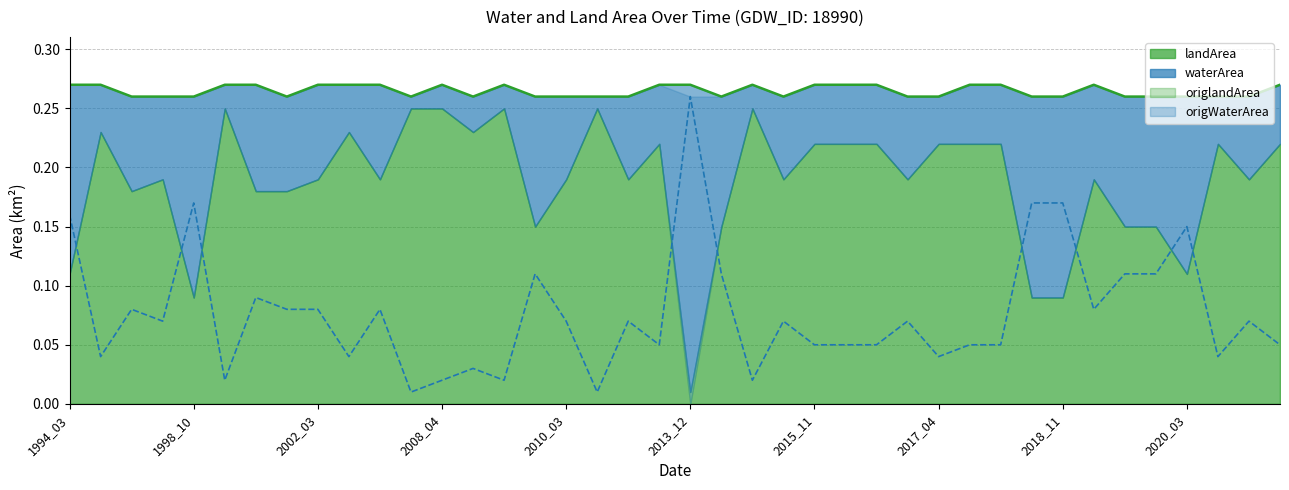

How many interior local valleys does the landArea series have?

11